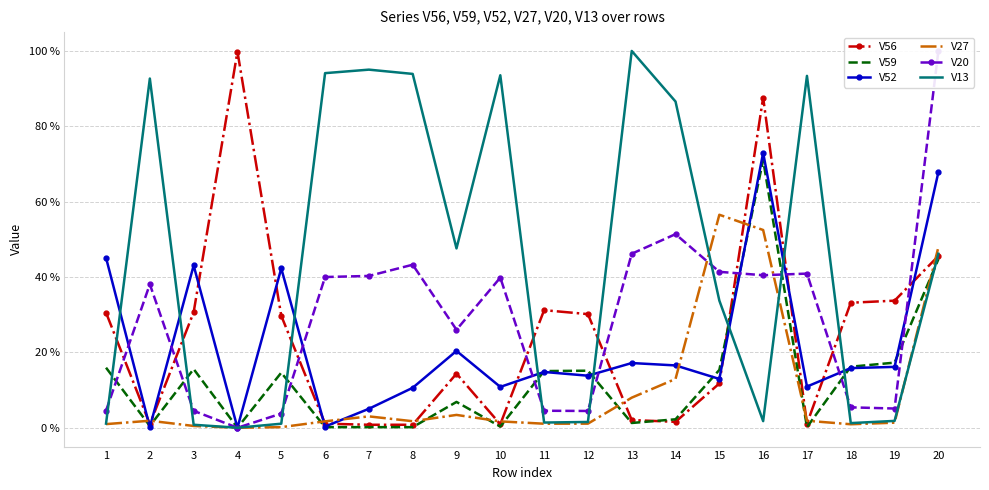

Which series changed the most between 14 and 19?

V13